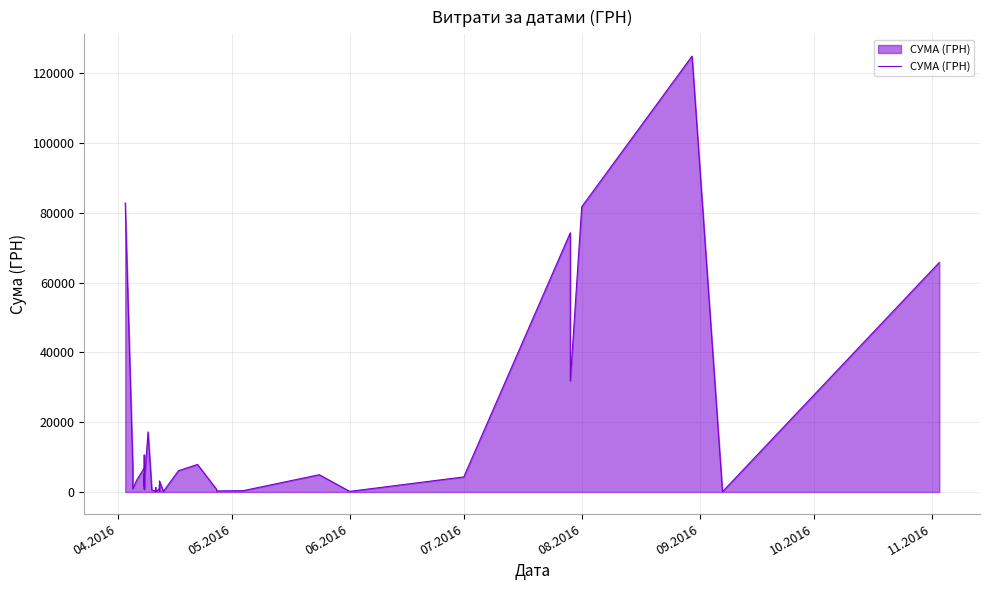

How many interior local peaks (higher than both neighbors) does the data have?

12